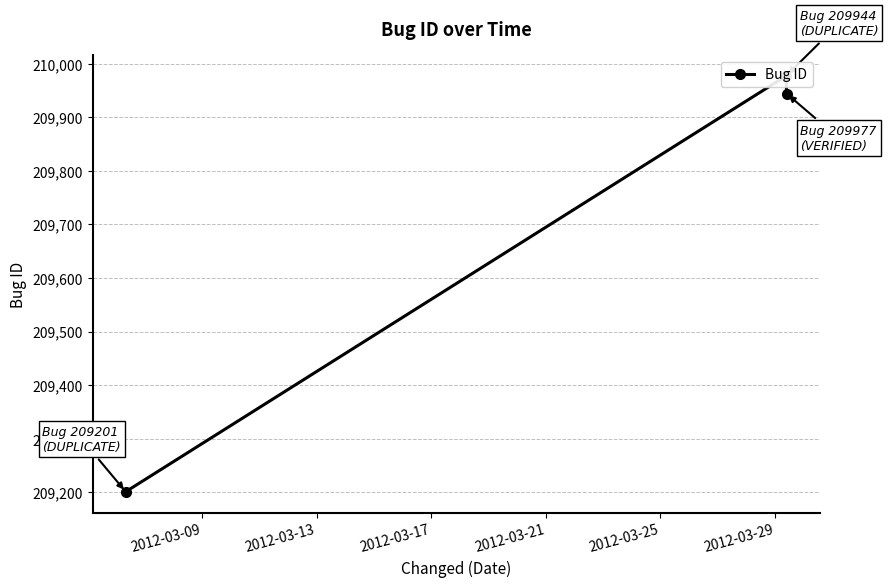

What is the ratio of the value at 2012-03-17 to the value at 2012-03-09?

1.0